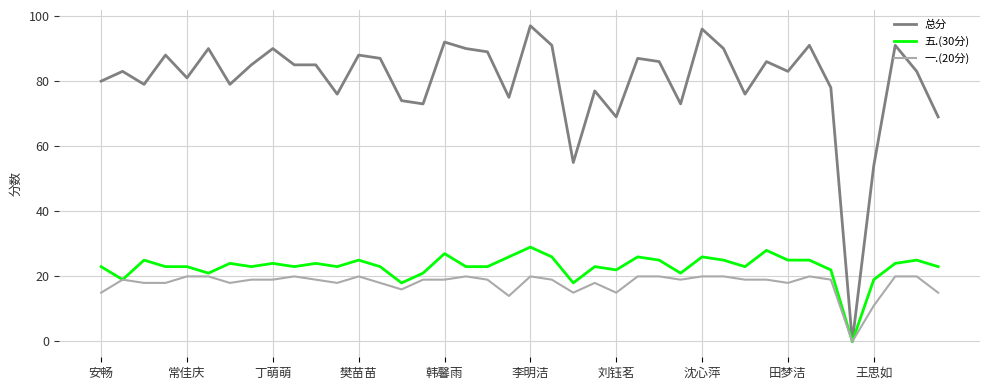

What is the highest value of the 总分 series?

97